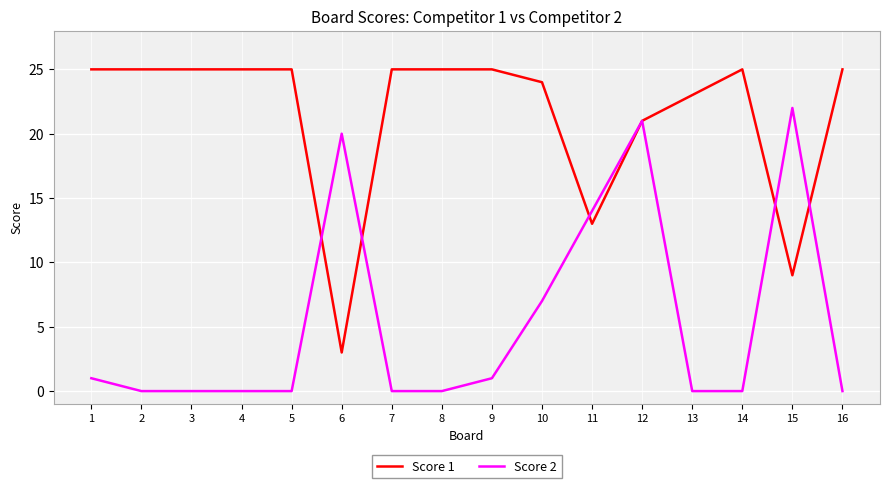

Does the chart display data point markers on the line(s)?

No